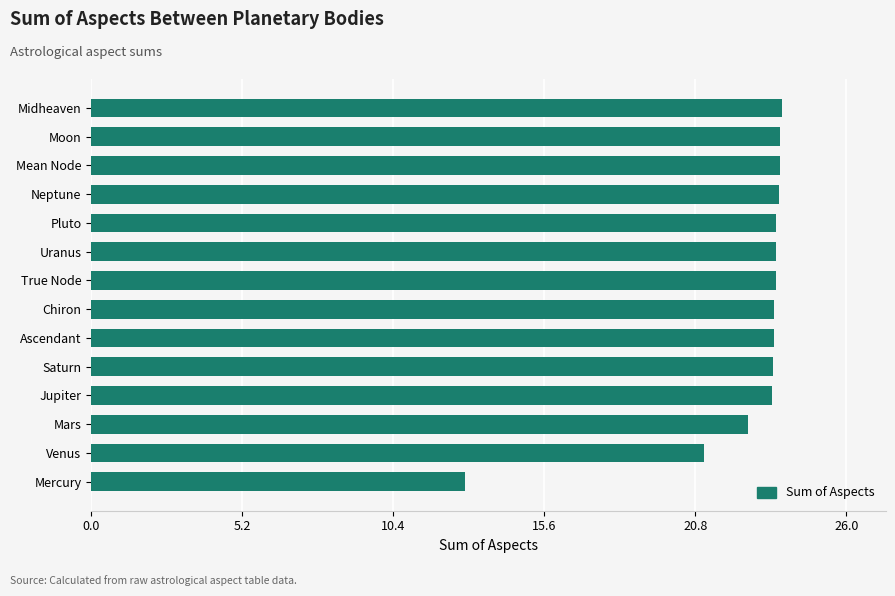

The value at Midheaven is 6.0. True or false?

False